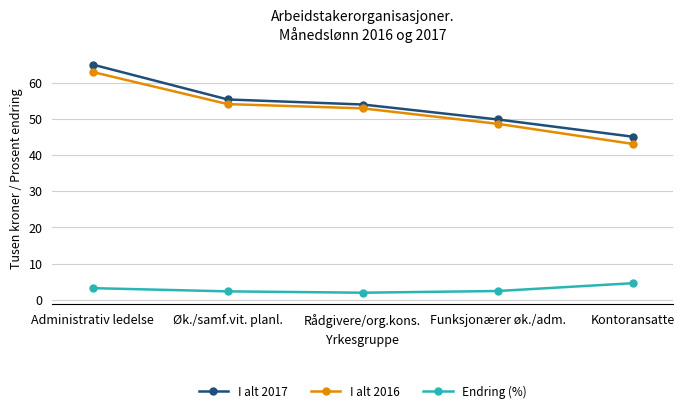

What is the label of the 4th point from the left?

Funksjonærer øk./adm.